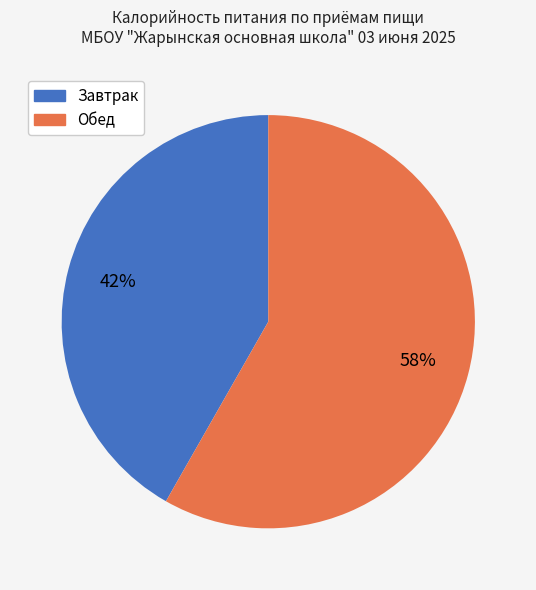

What is the ratio of the value at Обед to the value at Завтрак?

1.4